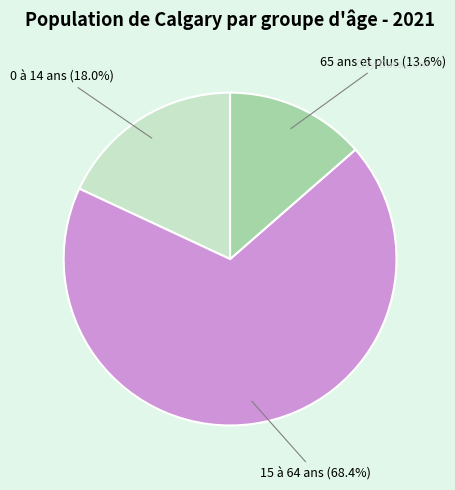

Which slice is the largest?

15 à 64 ans